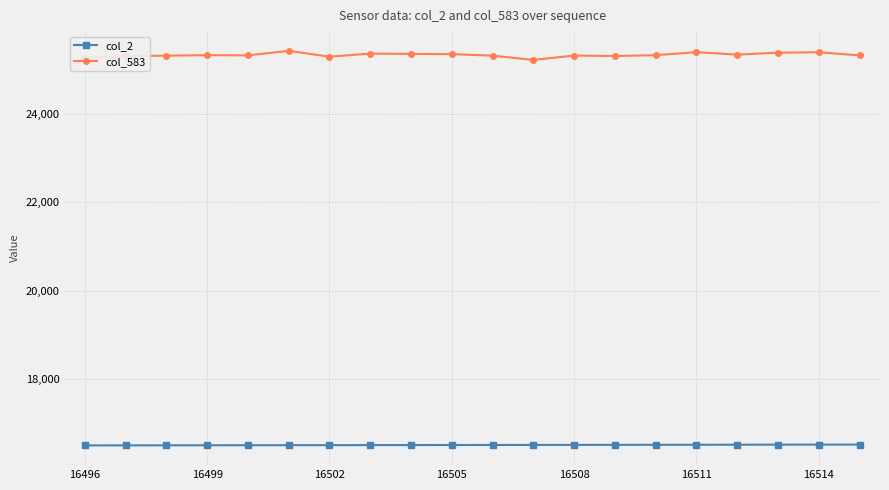

How many distinct data groups are displayed?

2